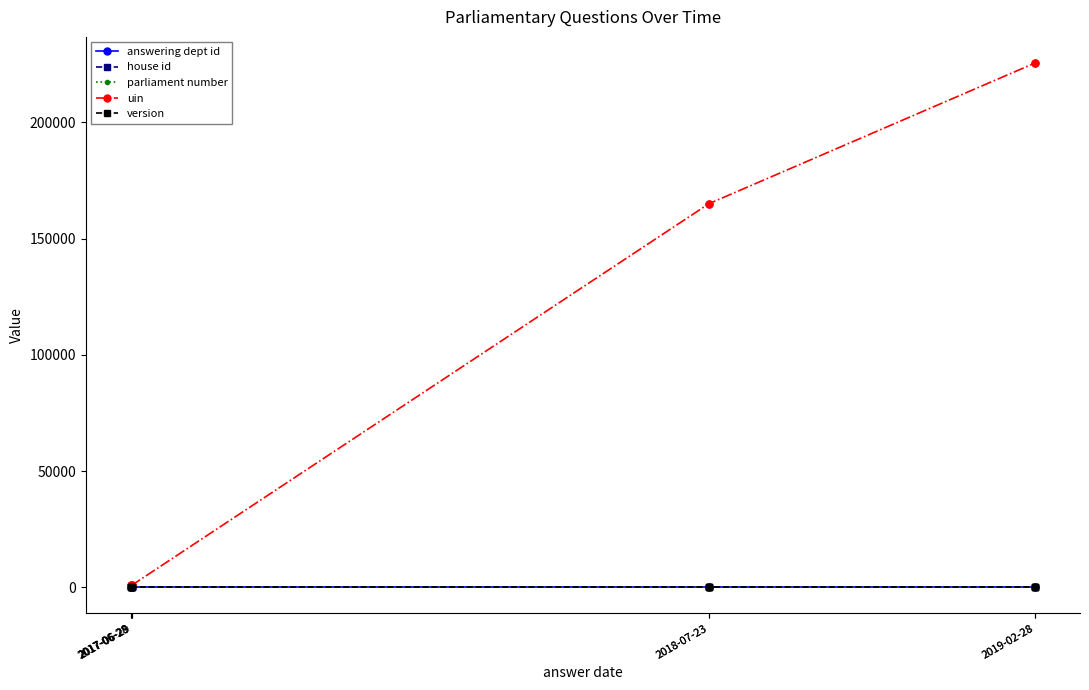

Is it true that answering dept id equals 4 at 2019-02-28?

False